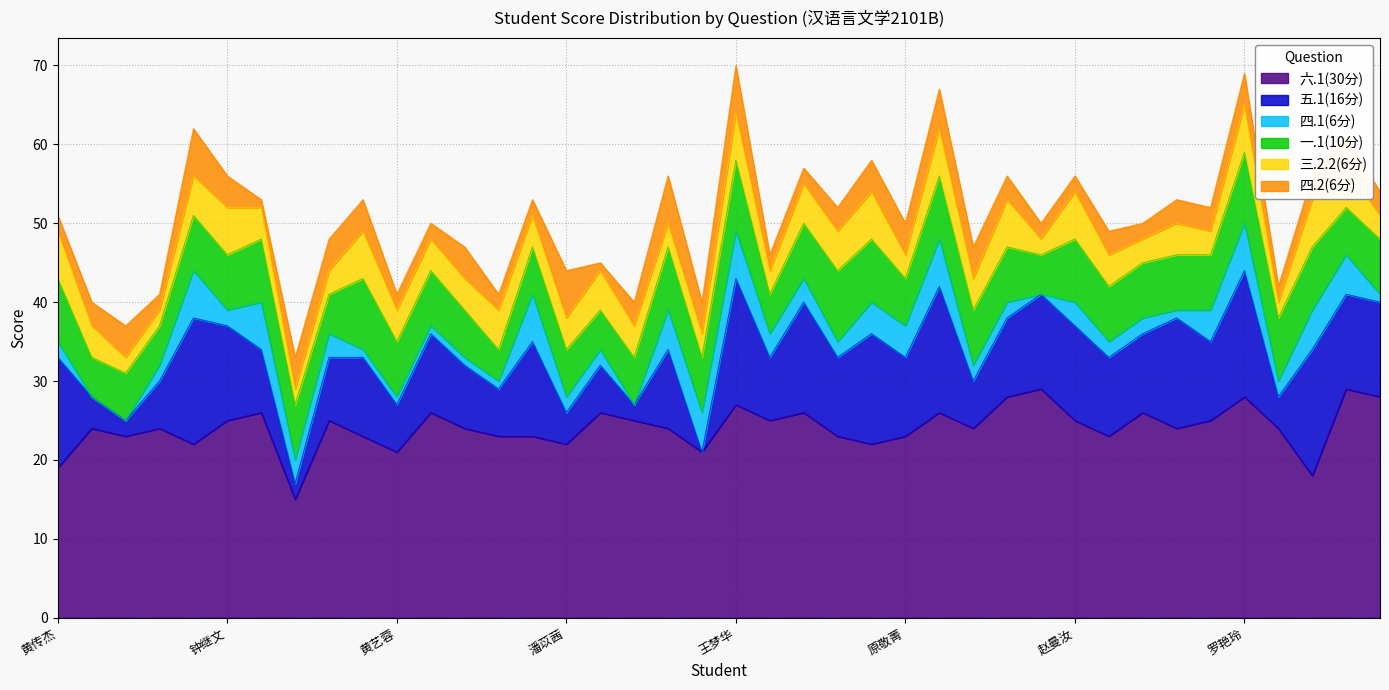

How many data points in 六.1(30分) are less than 24?

15